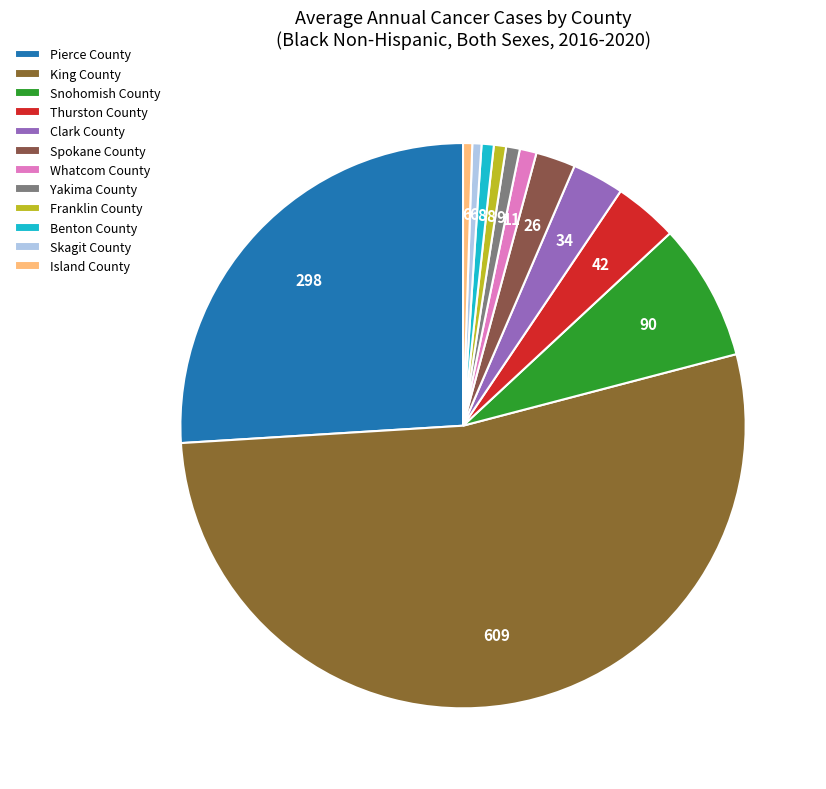

Does King County account for over 50% of the chart?

Yes